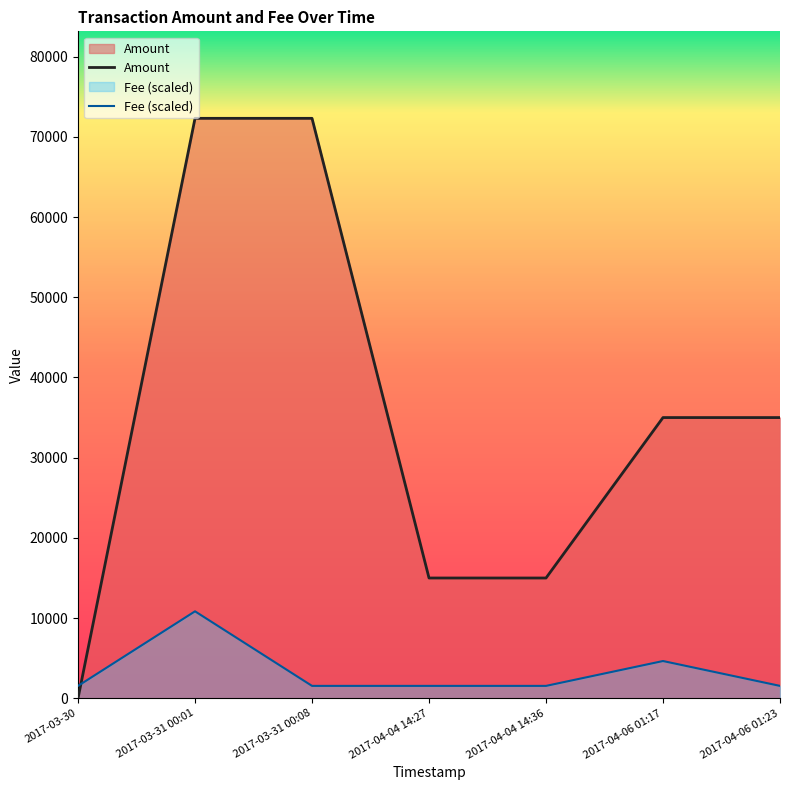

True or false: Amount has a value of 14999.0 at 2017-04-04 14:27.

True